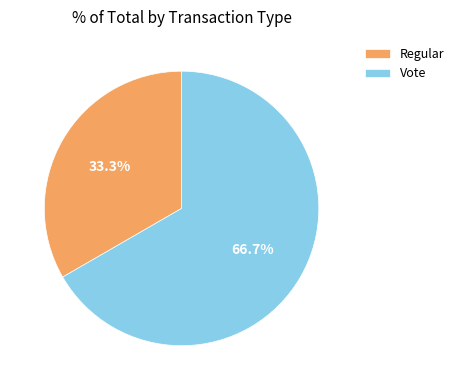

To the nearest percent, what percentage of the pie is Vote?

67%